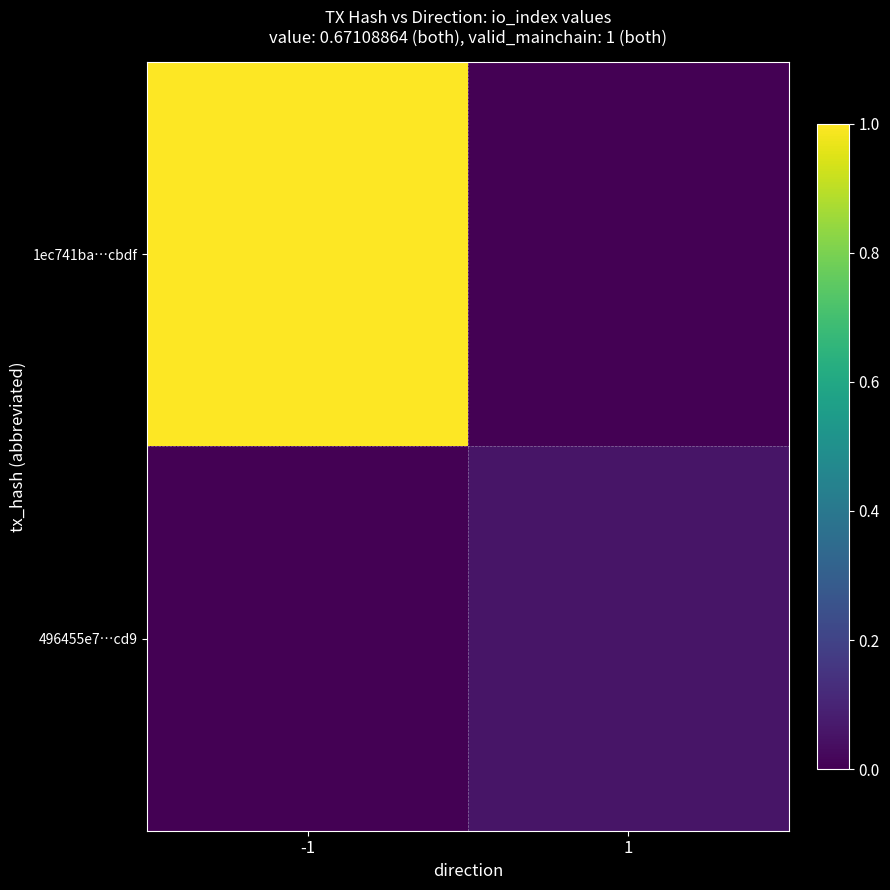

Reading right to left, transcribe all the data shown in this chart.

1ec741ba…cbdf: 1=0.0	-1=1.0
496455e7…cd9: 1=0.1	-1=0.0